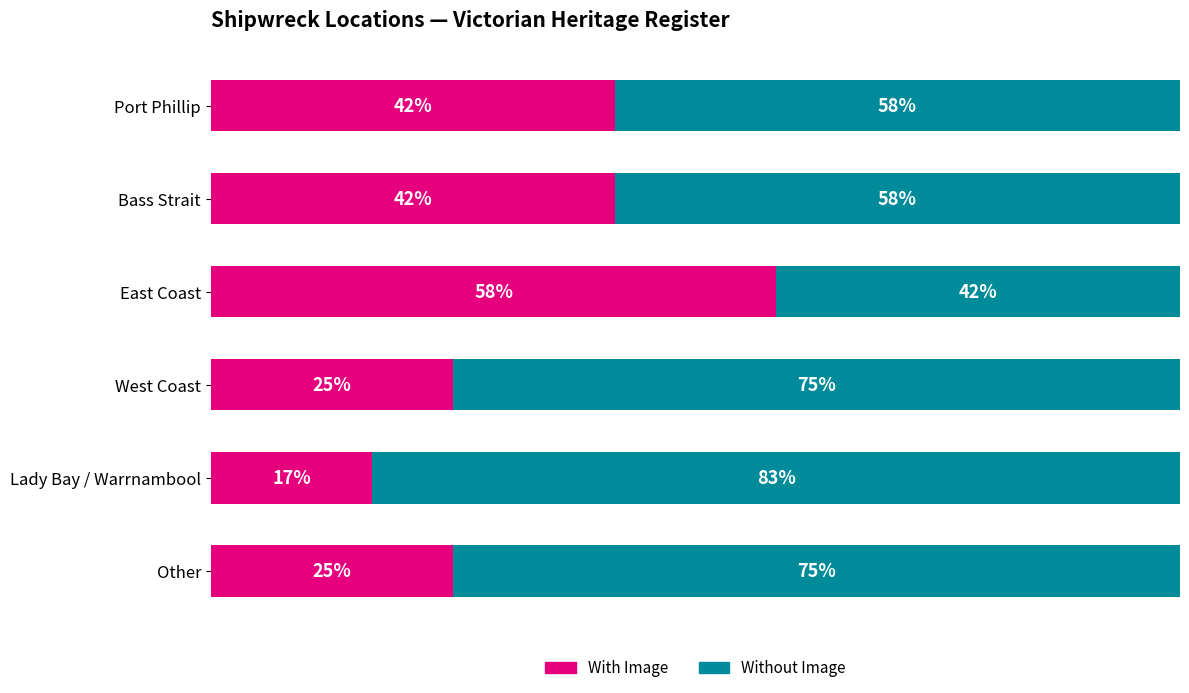

What is the value of the With Image bar at the 1st from the left?

0.4